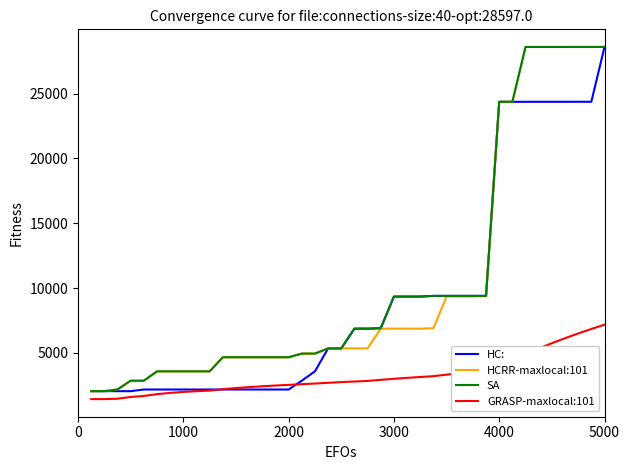

True or false: HCRR-maxlocal:101 and GRASP-maxlocal:101 intersect in this chart.

False